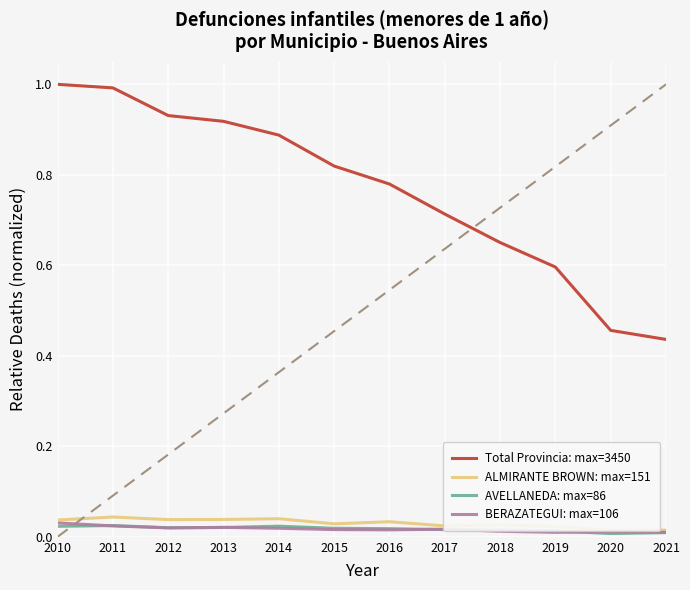

At which label is AVELLANEDA: max=86 closest to 0?

2020